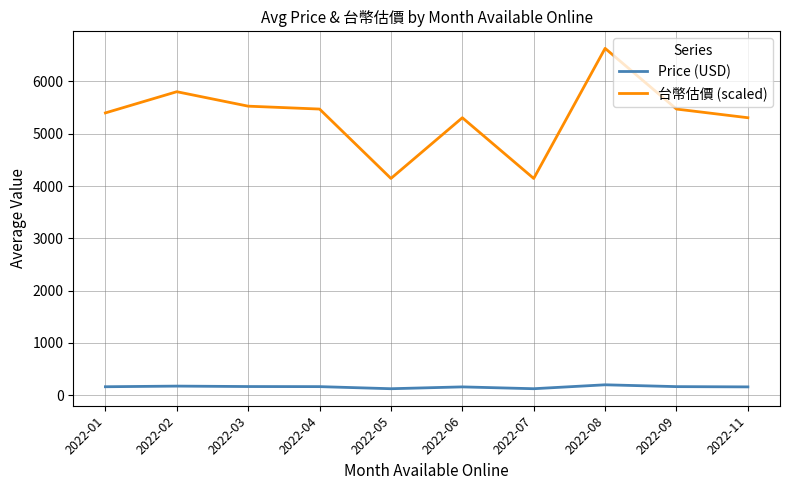

What is the highest value of the Price (USD) series?

200.0